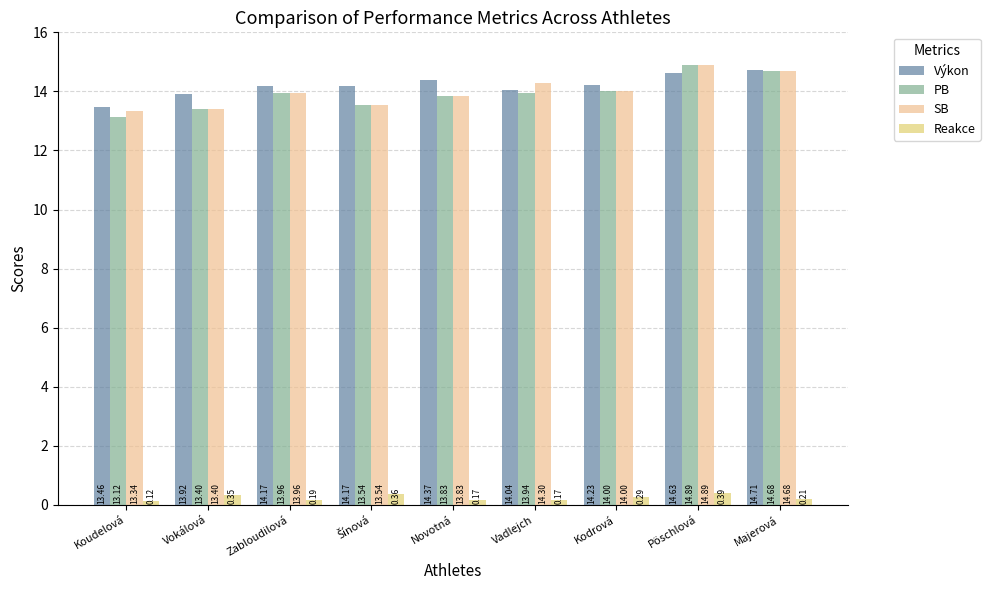

Reading left to right, transcribe all the data shown in this chart.

Výkon: Koudelová=13.5	Vokálová=13.9	Zabloudilová=14.2	Šínová=14.2	Novotná=14.4	Vadlejch=14.0	Kodrová=14.2	Pöschlová=14.6	Majerová=14.7
PB: Koudelová=13.1	Vokálová=13.4	Zabloudilová=14.0	Šínová=13.5	Novotná=13.8	Vadlejch=13.9	Kodrová=14.0	Pöschlová=14.9	Majerová=14.7
SB: Koudelová=13.3	Vokálová=13.4	Zabloudilová=14.0	Šínová=13.5	Novotná=13.8	Vadlejch=14.3	Kodrová=14.0	Pöschlová=14.9	Majerová=14.7
Reakce: Koudelová=0.1	Vokálová=0.3	Zabloudilová=0.2	Šínová=0.4	Novotná=0.2	Vadlejch=0.2	Kodrová=0.3	Pöschlová=0.4	Majerová=0.2